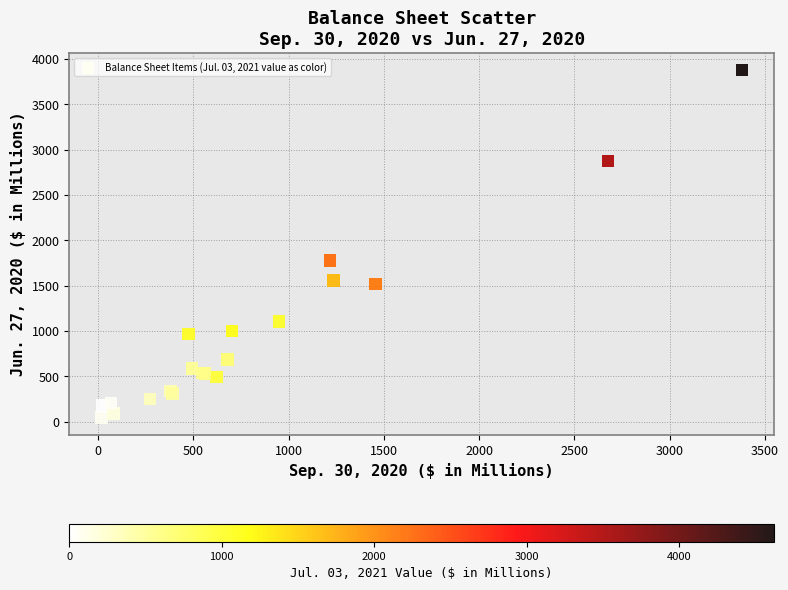

What Y value in the scatter plot is closest to 1962?

1778.8